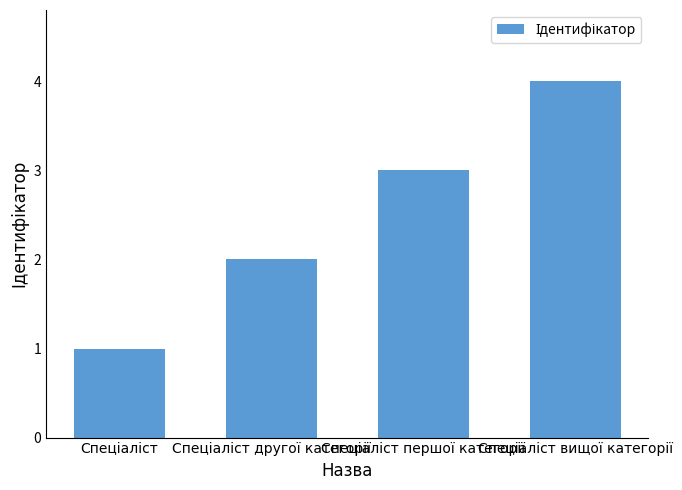

What is the maximum value shown in the chart?

4